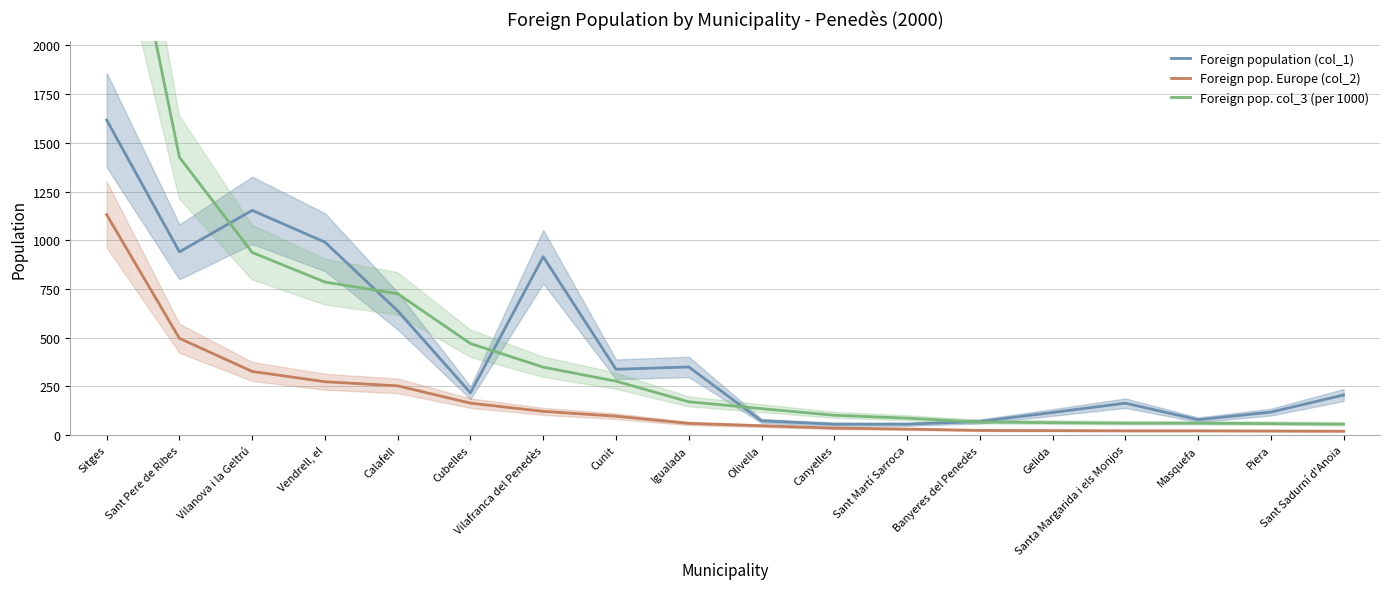

List the labels in order of Foreign pop. col_3 (per 1000) value, smallest first.

Sant Sadurní d'Anoia, Piera, Santa Margarida i els Monjos, Masquefa, Gelida, Banyeres del Penedès, Sant Martí Sarroca, Canyelles, Olivella, Igualada, Cunit, Vilafranca del Penedès, Cubelles, Calafell, Vendrell, el, Vilanova i la Geltrú, Sant Pere de Ribes, Sitges